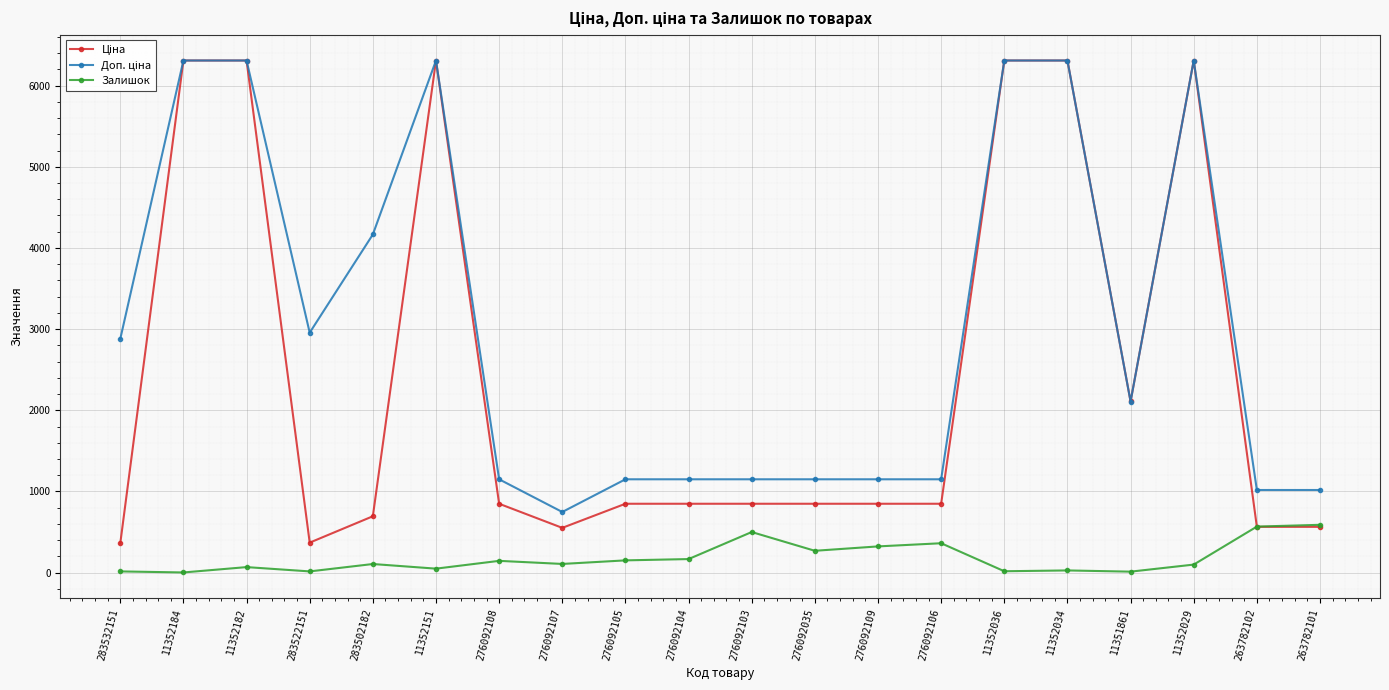

Is it true that Залишок equals 167.0 at 276092104?

True